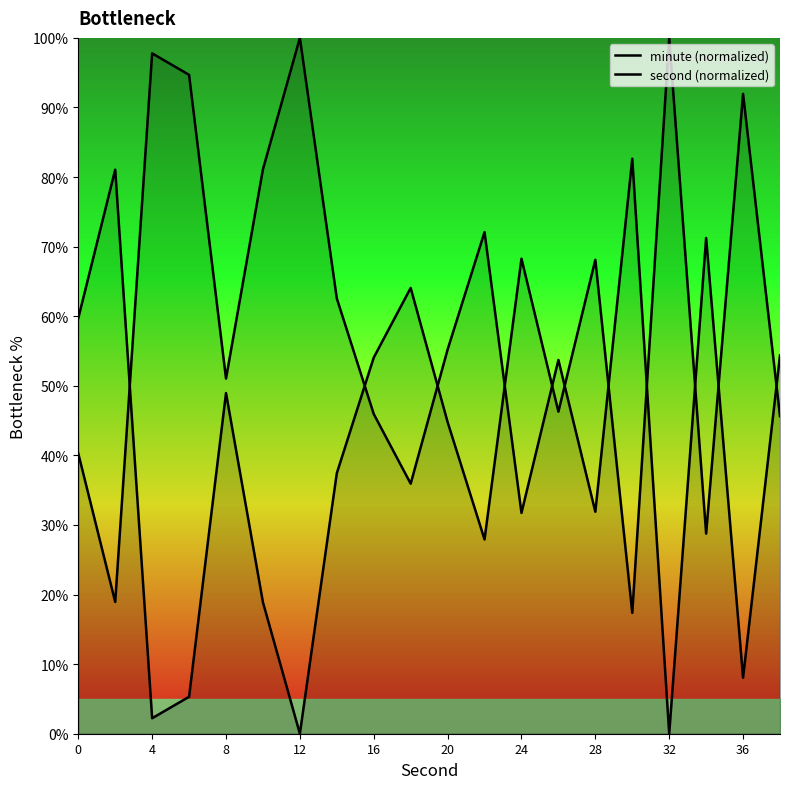

What is the spread (max minus min) of values at 0?

19.4